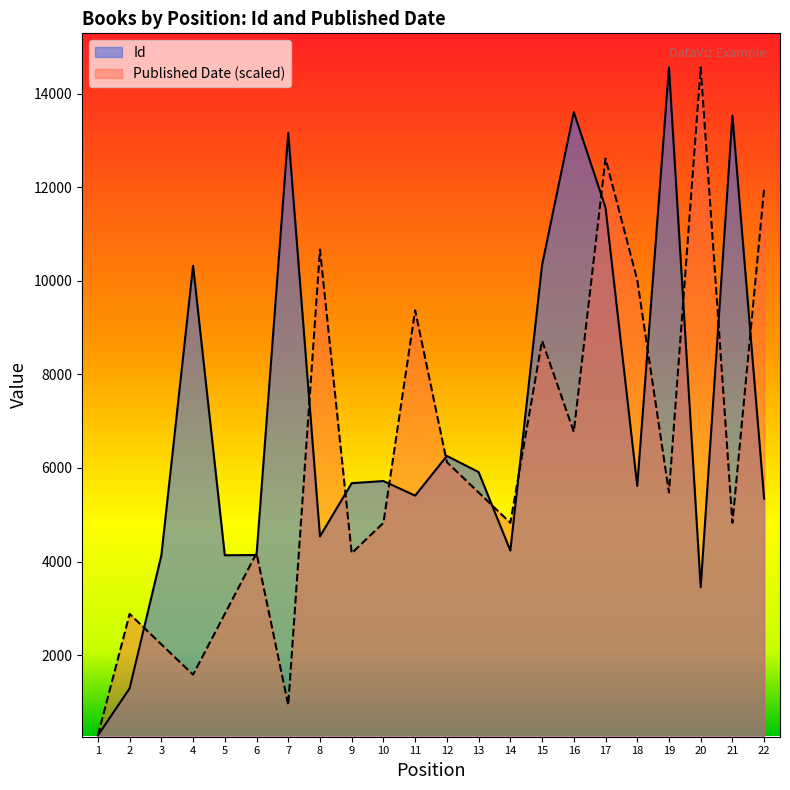

Rank the series by their maximum value, from lowest to highest.

Id, Published Date